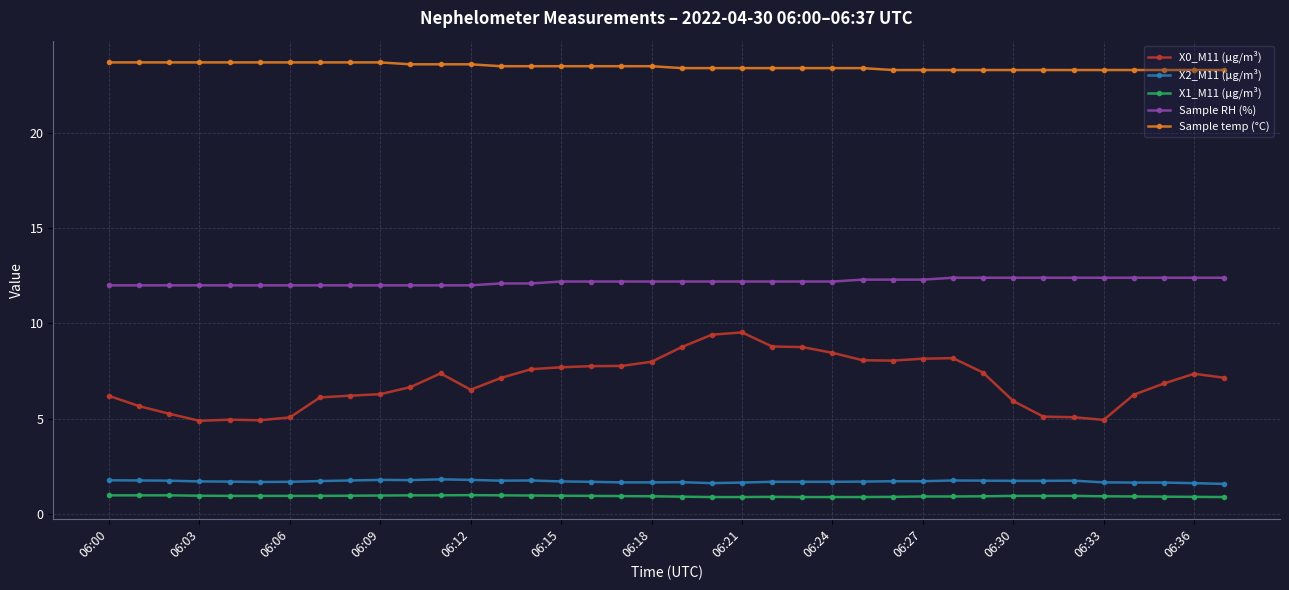

True or false: X0_M11 (μg/m³) and Sample RH (%) cross at least once.

False